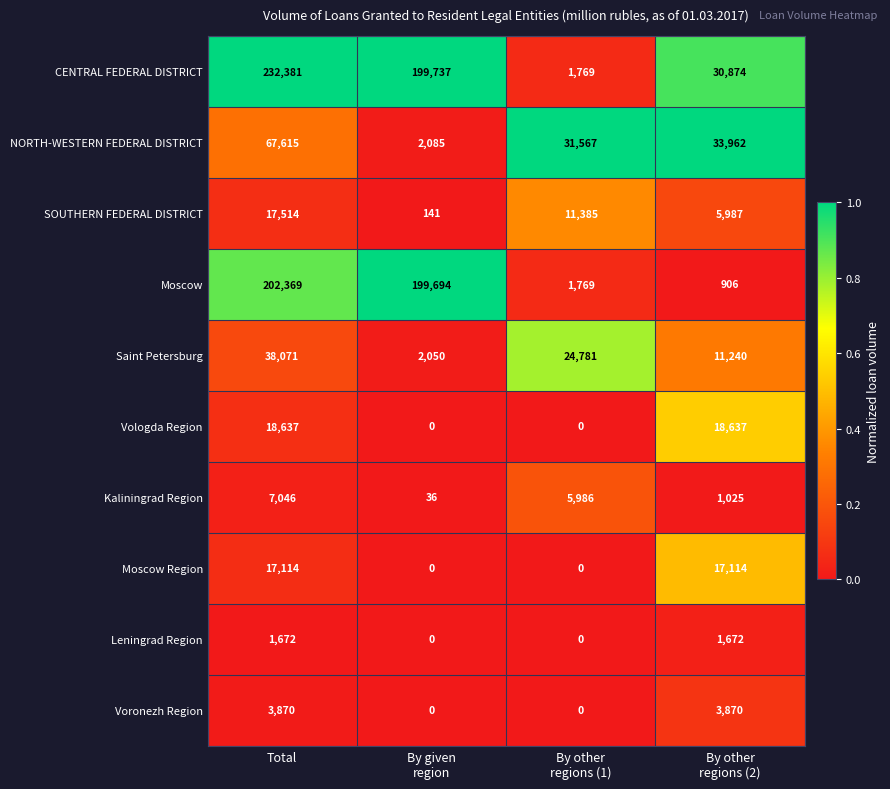

Which series has the largest total across all categories?

CENTRAL FEDERAL DISTRICT